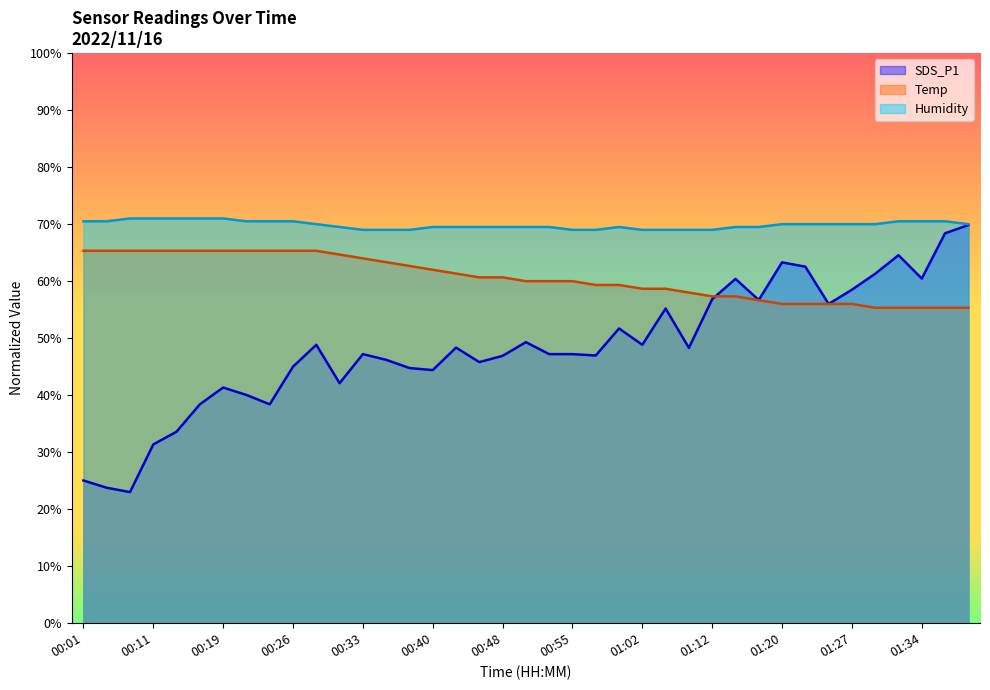

Is it true that Humidity equals 21.3 at 01:02?

False